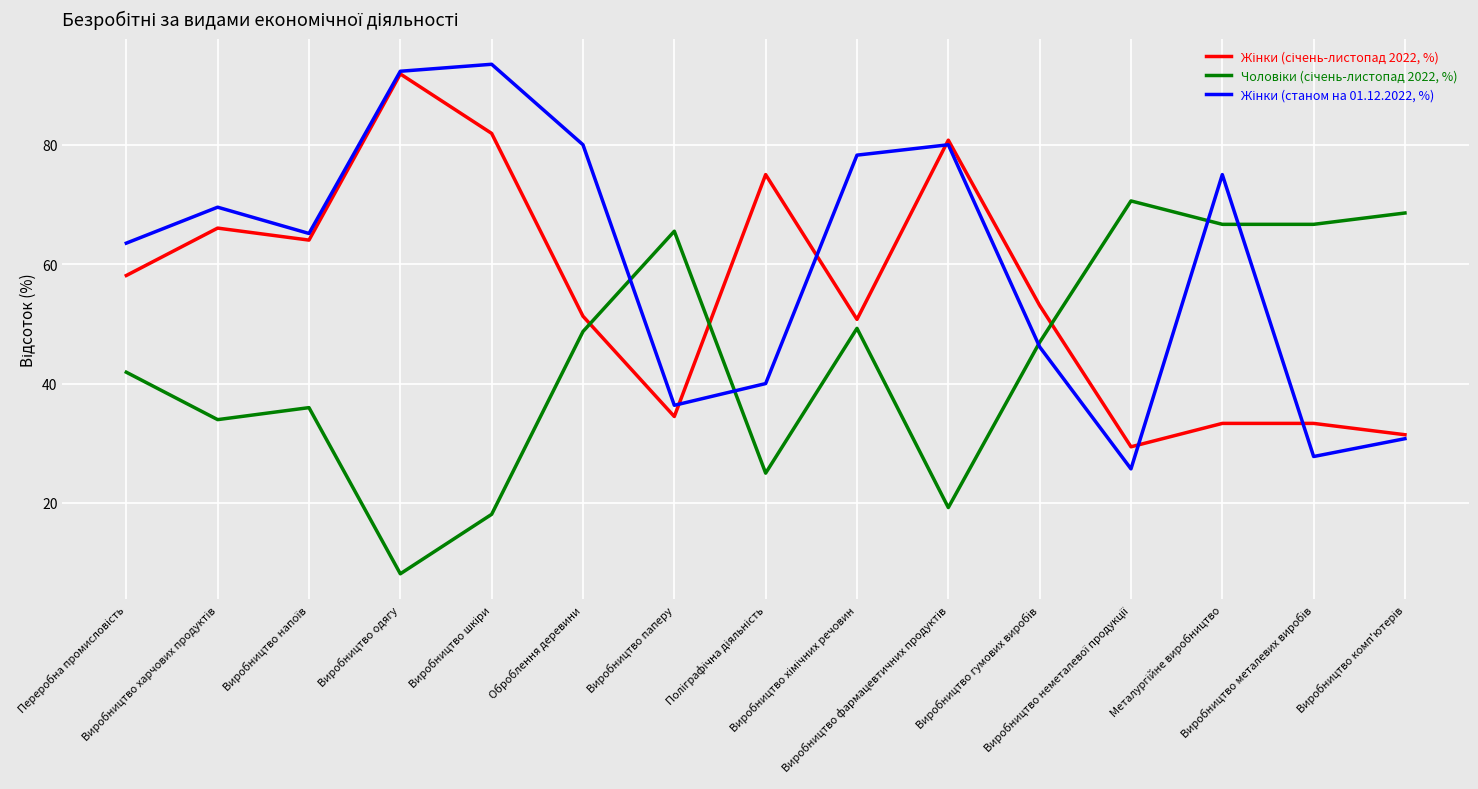

What is the minimum value shown in the chart?

8.1